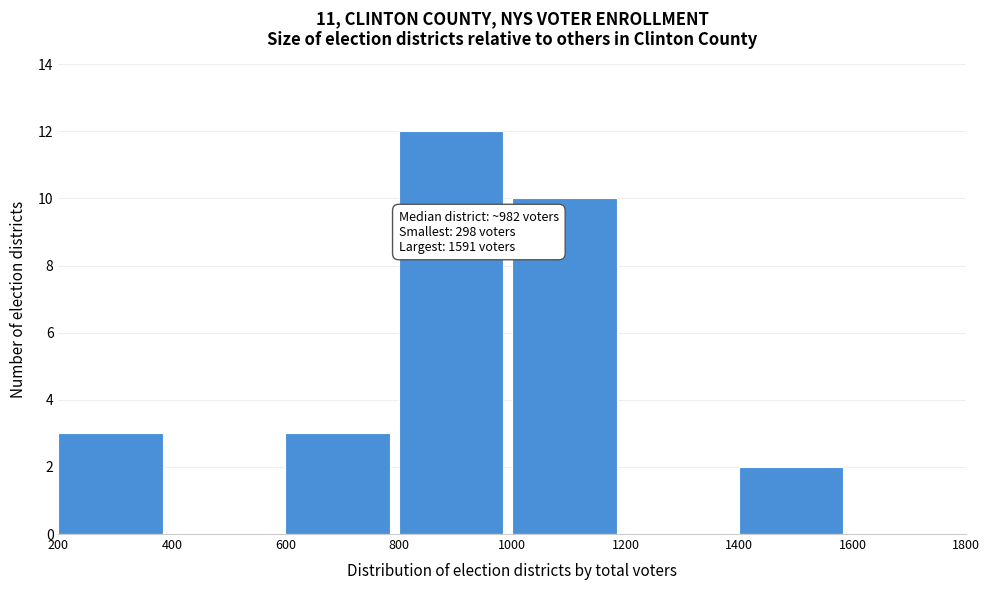

Which range on the x-axis has the tallest bar?

800 to 1000